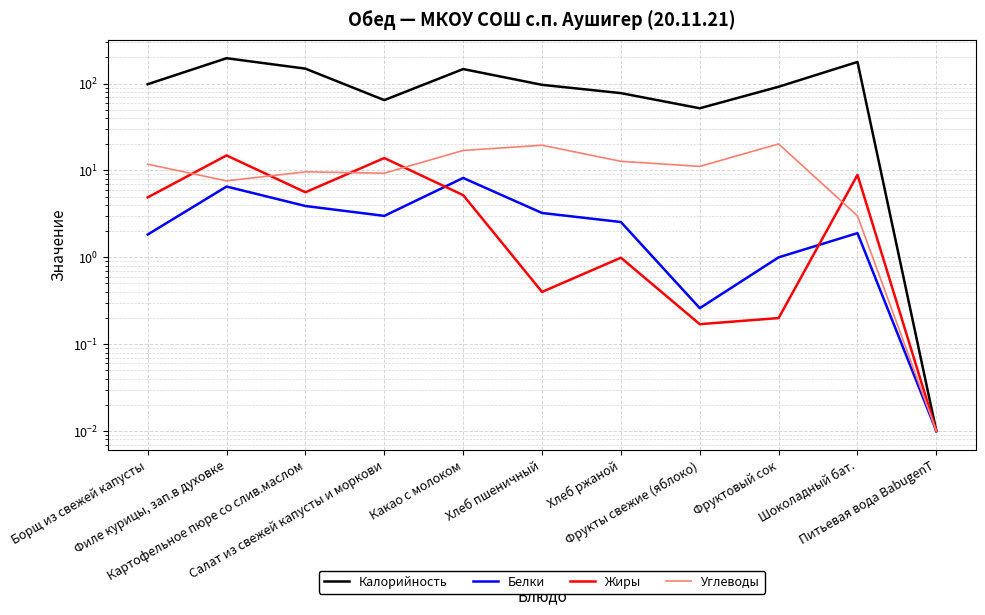

What is the sum of the Белки values at Фрукты свежие (яблоко) and Какао с молоком?

8.5